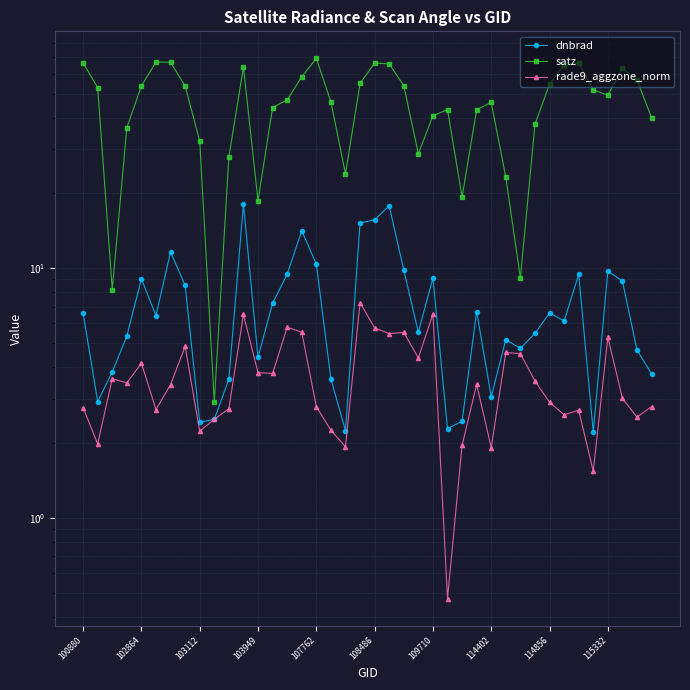

At which label does satz first exceed 49?

100880